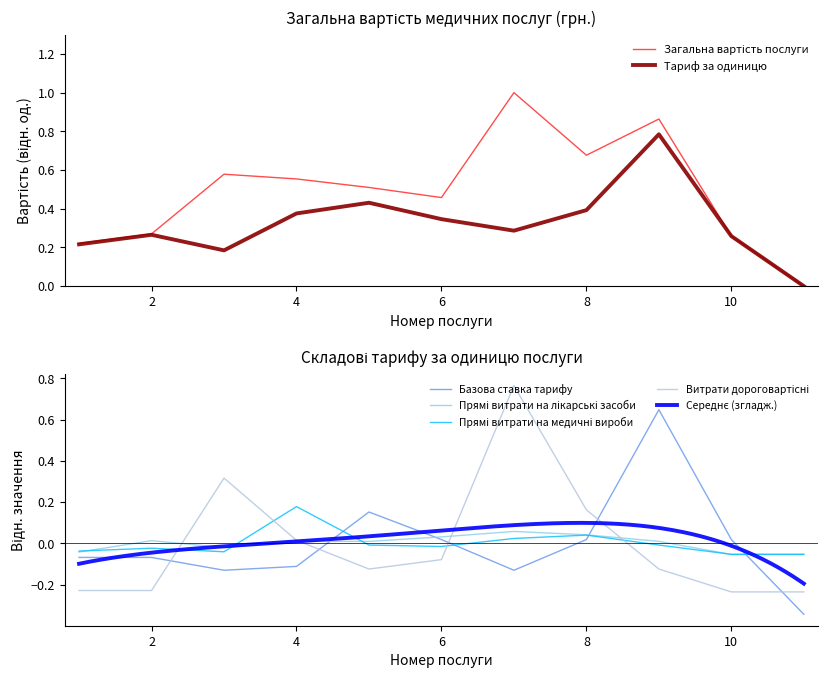

True or false: Базова ставка тарифу and Прямі витрати на медичні вироби cross at least once.

True